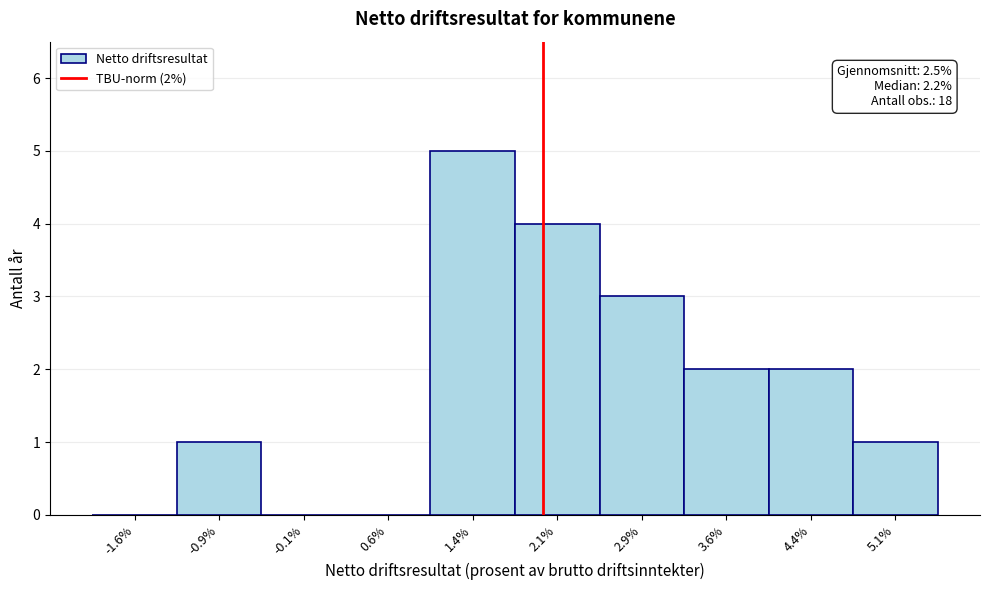

Over which range of the x-axis is the bar tallest?

1.00 to 1.75